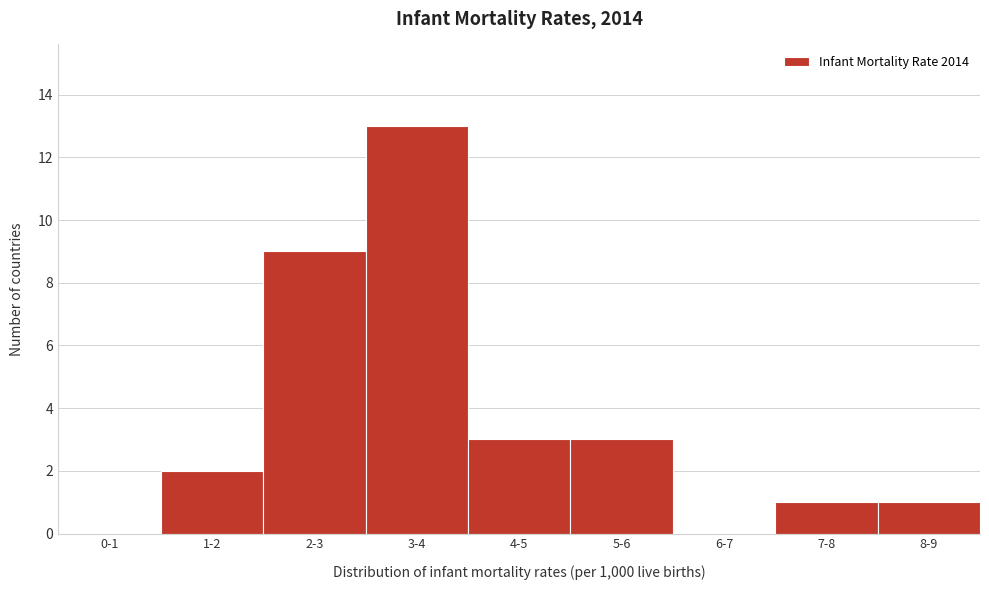

Reading right to left, what are all the values shown in this chart?

8-9=1	7-8=1	6-7=0	5-6=3	4-5=3	3-4=13	2-3=9	1-2=2	0-1=0